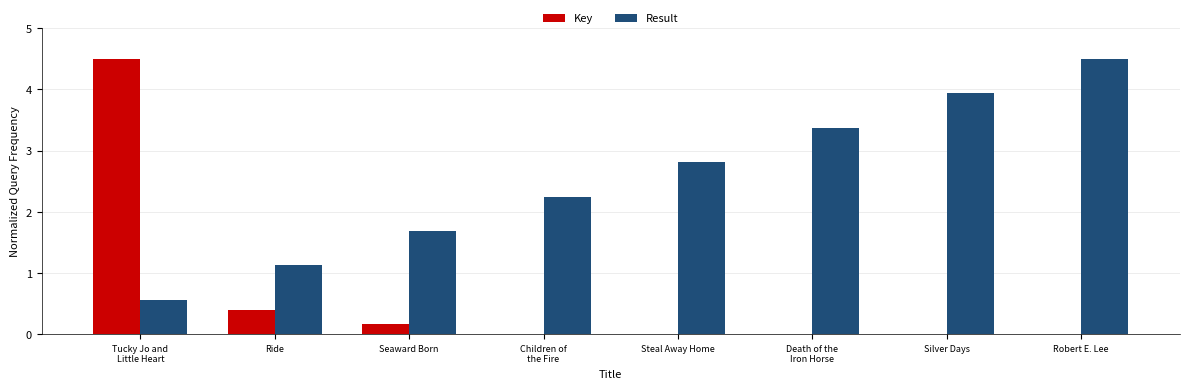

Is the value of Key at Robert E. Lee greater than the value of Result at Seaward Born?

No